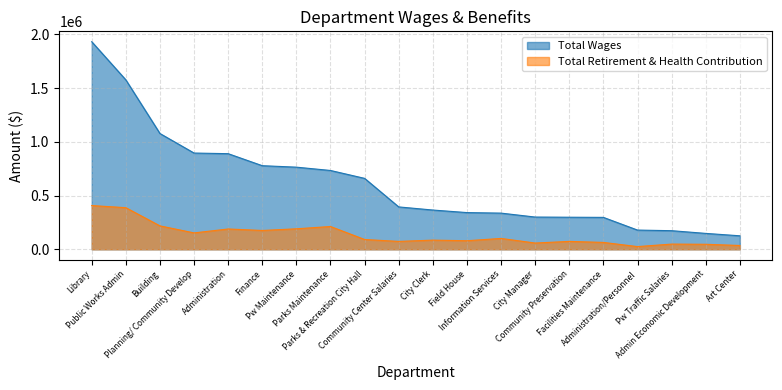

What is the difference between the highest and lowest values at City Manager?

241927